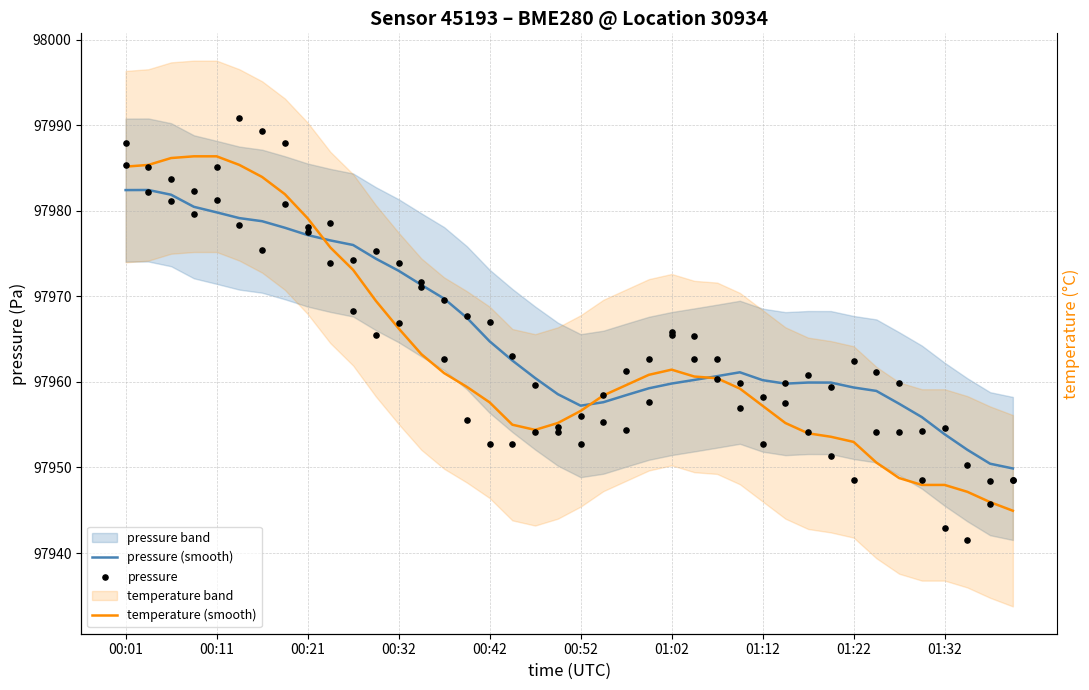

Which series reaches the minimum Y coordinate?

temperature (smooth)